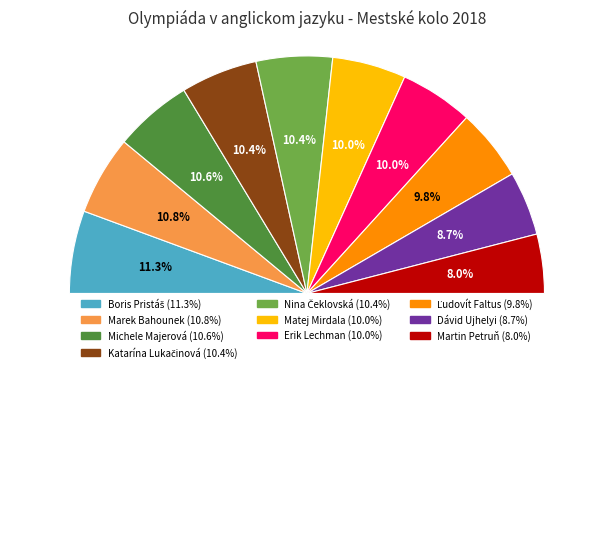

Count the number of slices in the pie.

10